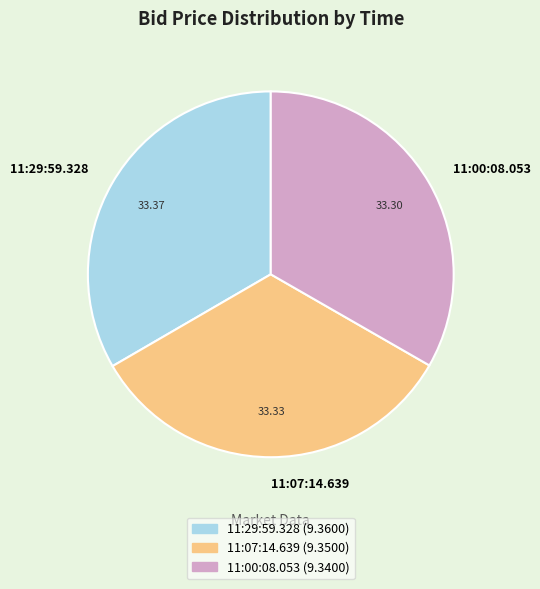

How many segments does this pie chart have?

3